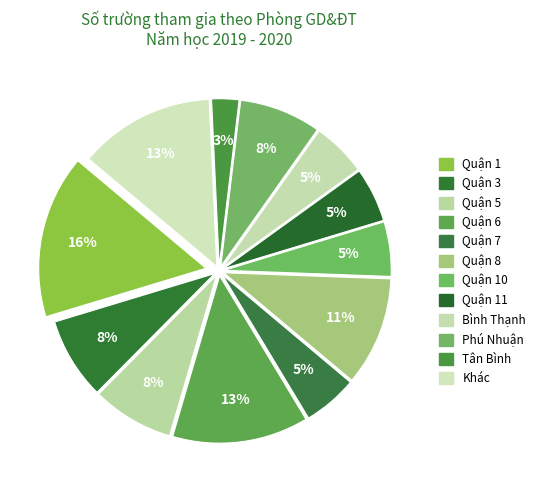

How many segments does this pie chart have?

12